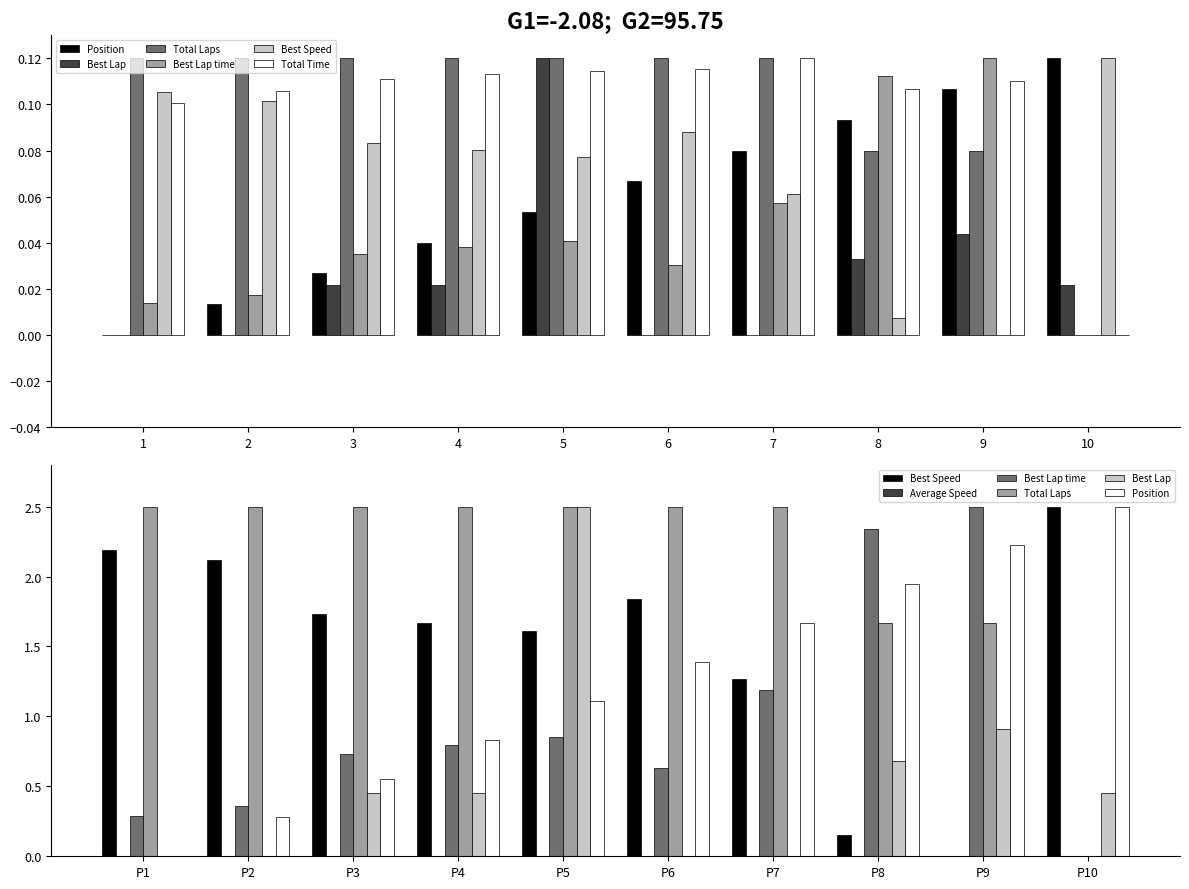

How many Best Lap time values are between 0 and 1?

10